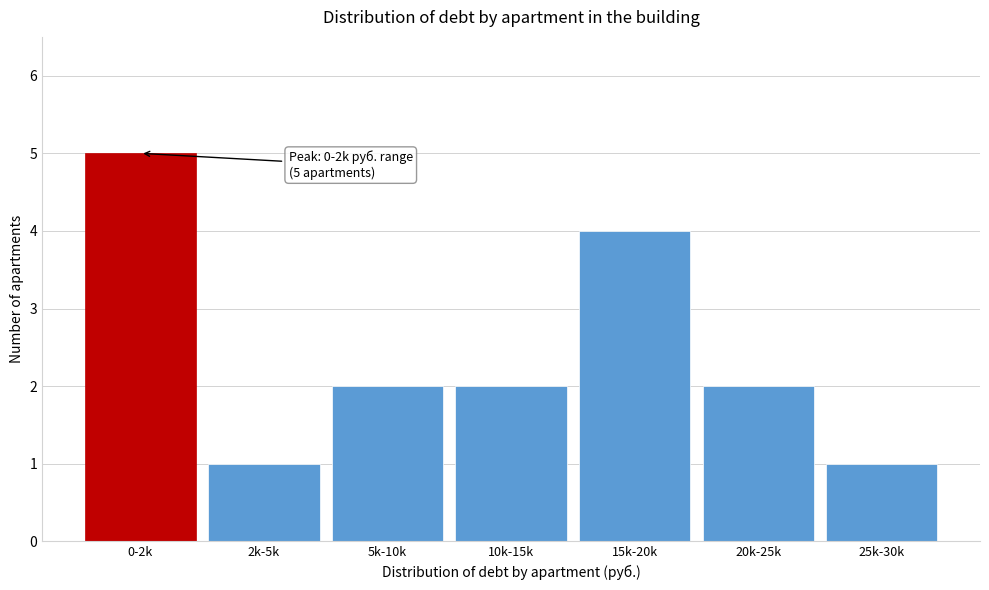

Reading left to right, extract all data points from this chart.

0-2k=5	2k-5k=1	5k-10k=2	10k-15k=2	15k-20k=4	20k-25k=2	25k-30k=1